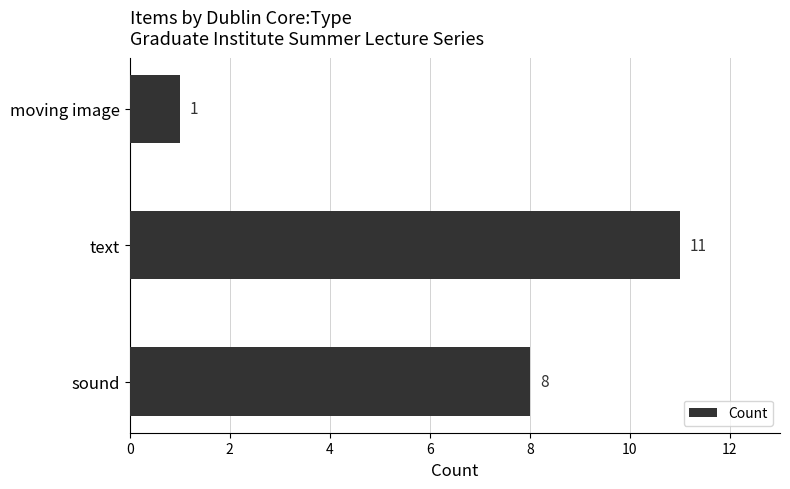

What is the average value?

7